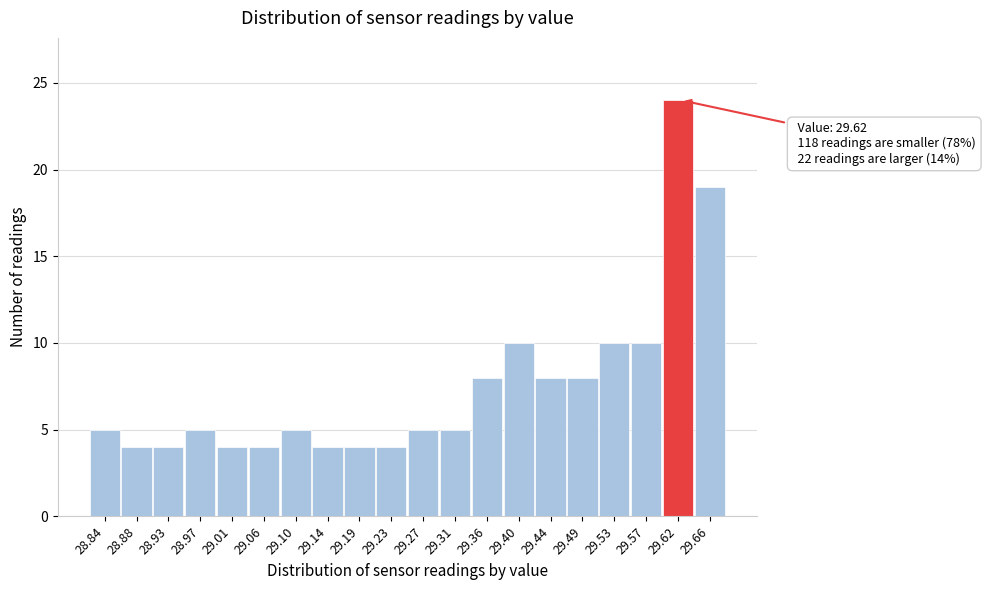

Which range on the x-axis has the tallest bar?

29.594 to 29.637